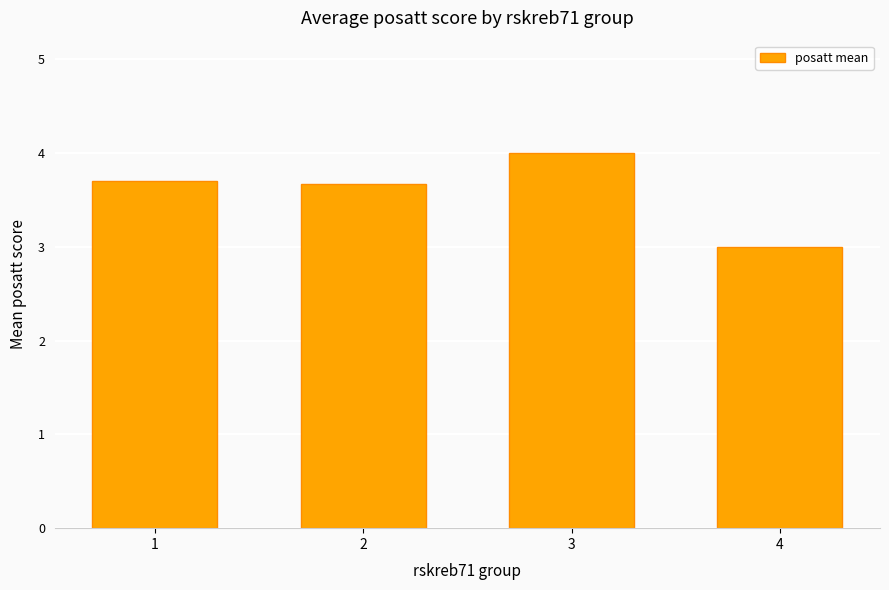

Which label corresponds to the smallest value in the chart?

4